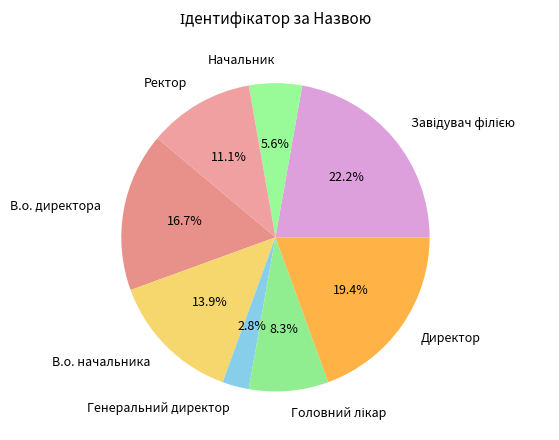

The В.о. директора slice represents 17% of the pie. True or false?

True